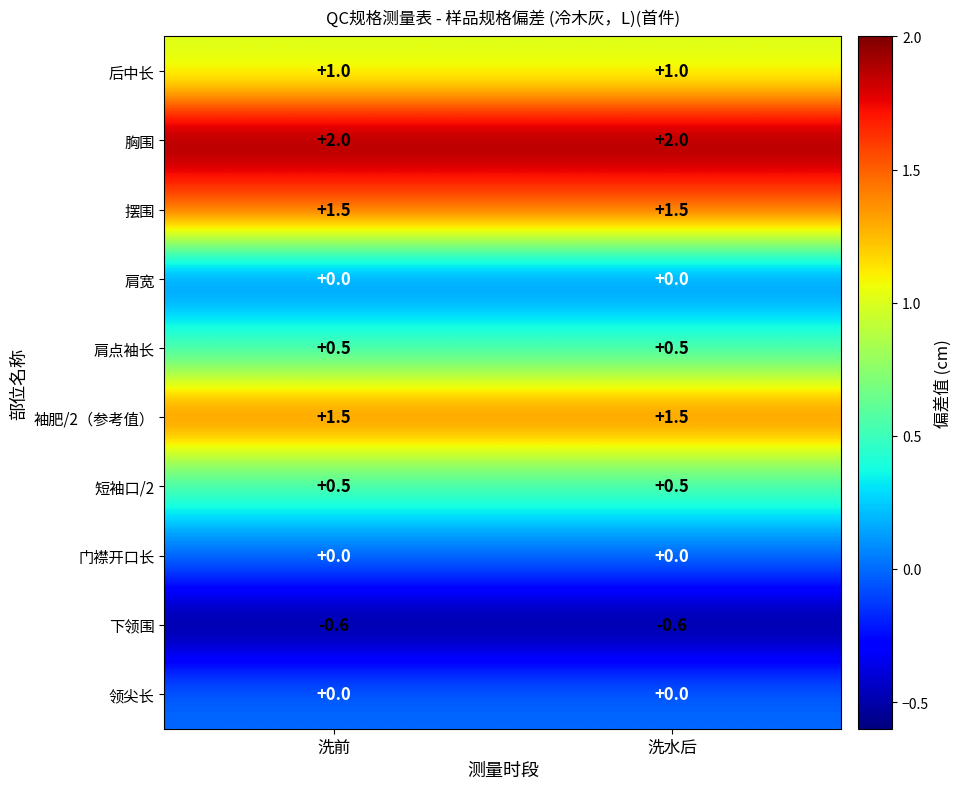

Reading left to right, extract all data points from this chart.

后中长: 洗前=1.0	洗水后=1.0
胸围: 洗前=2.0	洗水后=2.0
摆围: 洗前=1.5	洗水后=1.5
肩宽: 洗前=0.0	洗水后=0.0
肩点袖长: 洗前=0.5	洗水后=0.5
袖肥/2（参考值）: 洗前=1.5	洗水后=1.5
短袖口/2: 洗前=0.5	洗水后=0.5
门襟开口长: 洗前=0.0	洗水后=0.0
下领围: 洗前=-0.6	洗水后=-0.6
领尖长: 洗前=0.0	洗水后=0.0